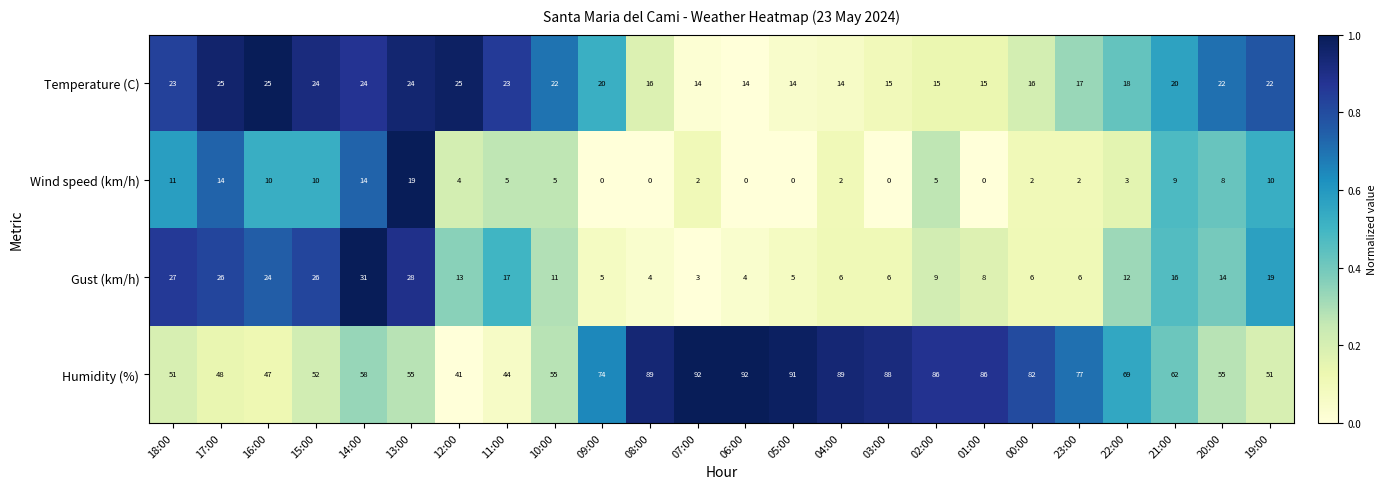

What is the difference between the Wind speed (km/h) values at 13:00 and 14:00?

5